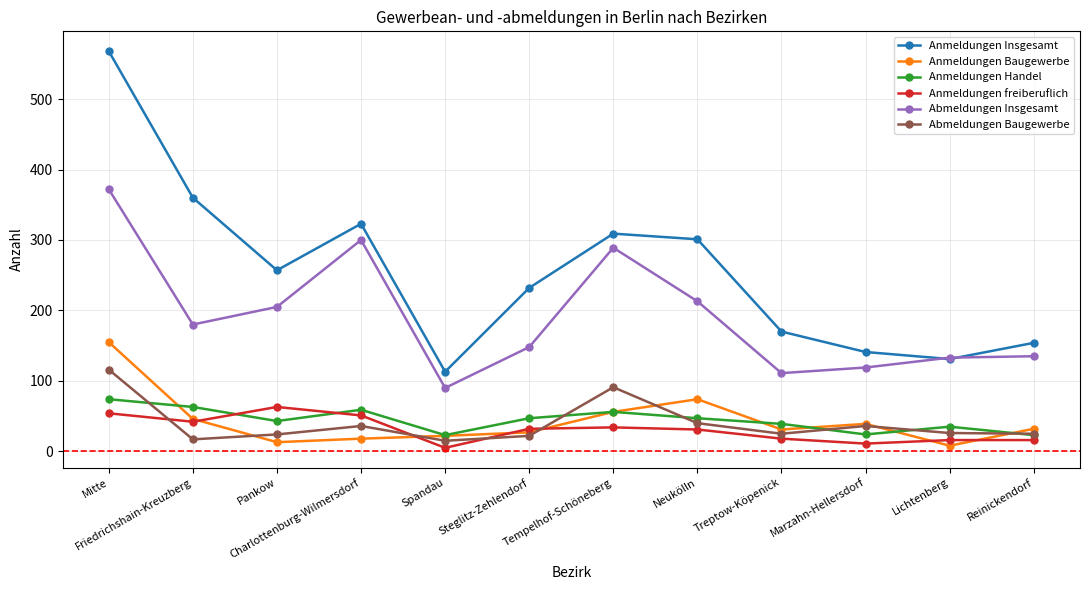

What is the spread (max minus min) of values at Neukölln?

270